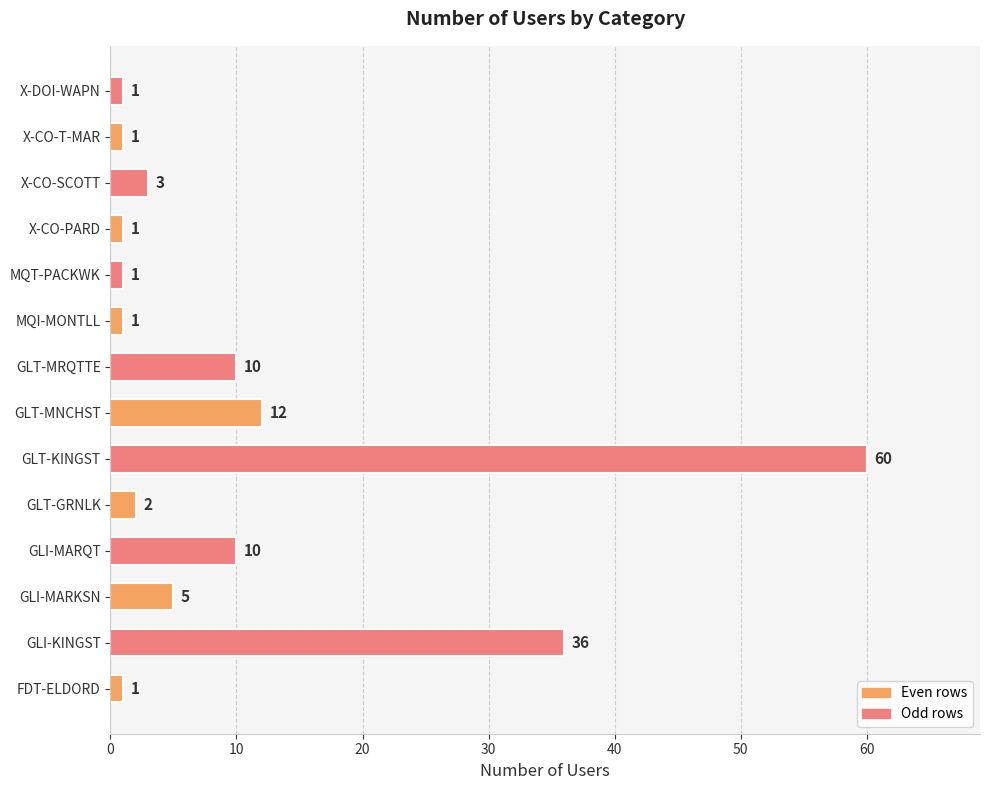

True or false: the data shows 36 at GLI-KINGST.

True